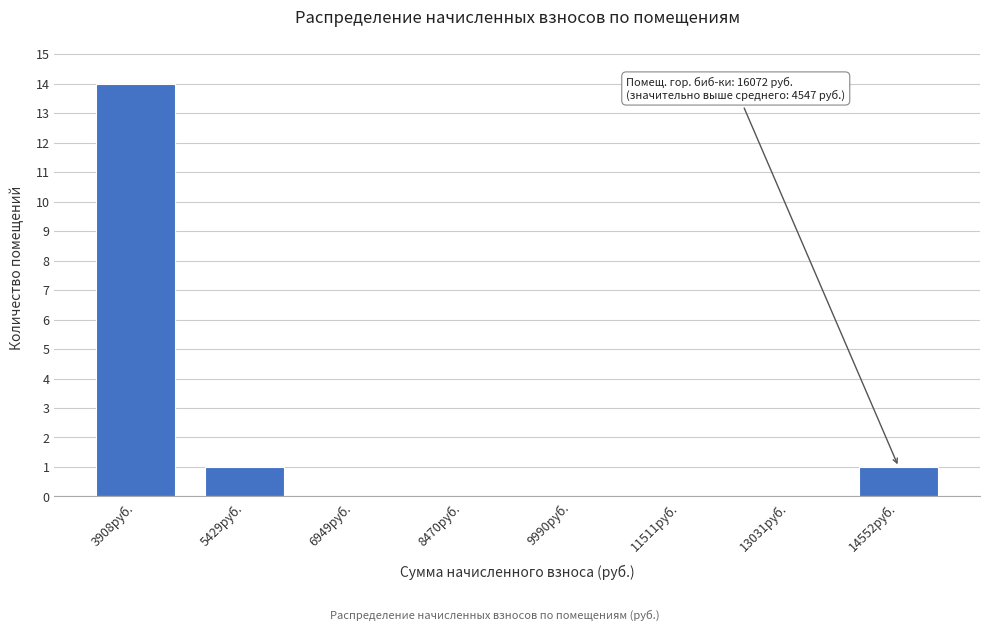

Reading left to right, what are all the values shown in this chart?

3908руб.=14	5429руб.=1	6949руб.=0	8470руб.=0	9990руб.=0	11511руб.=0	13031руб.=0	14552руб.=1